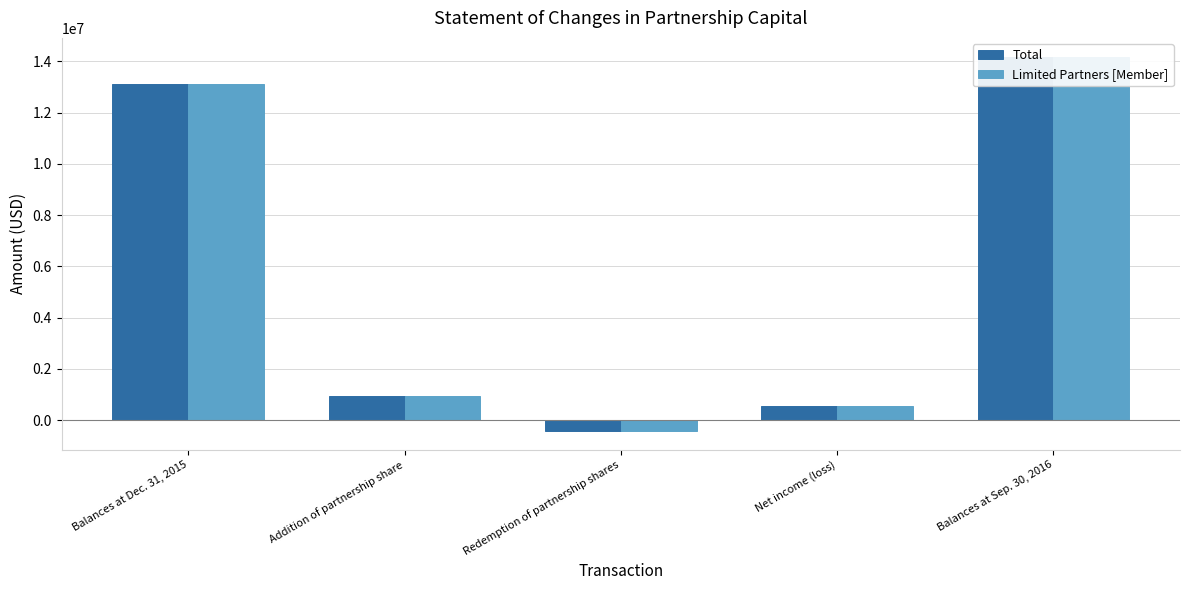

What is the average value of the Limited Partners [Member] series?

5675913